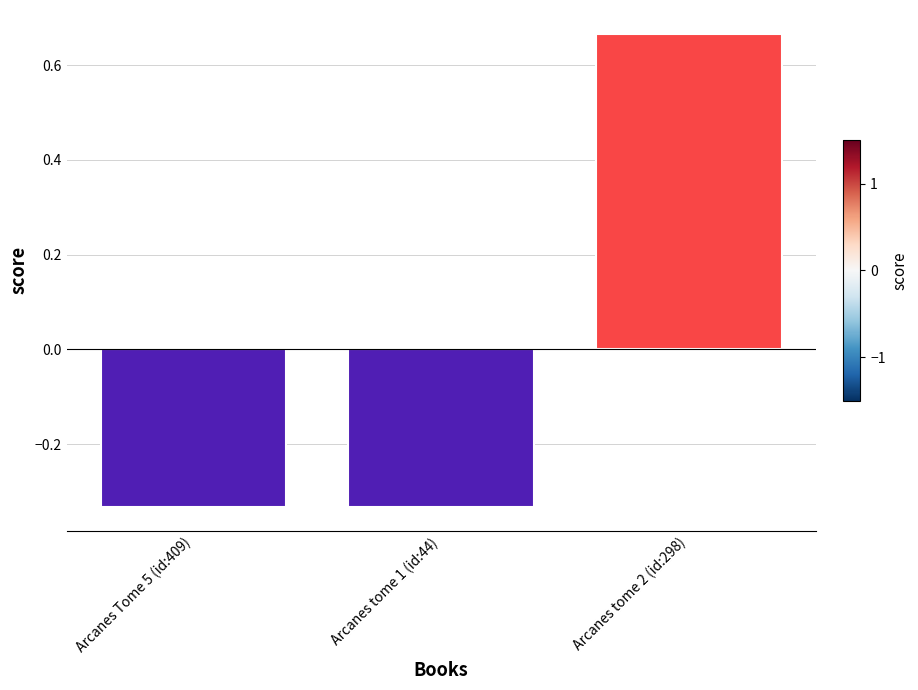

What is the difference between the maximum and minimum values?

1.0